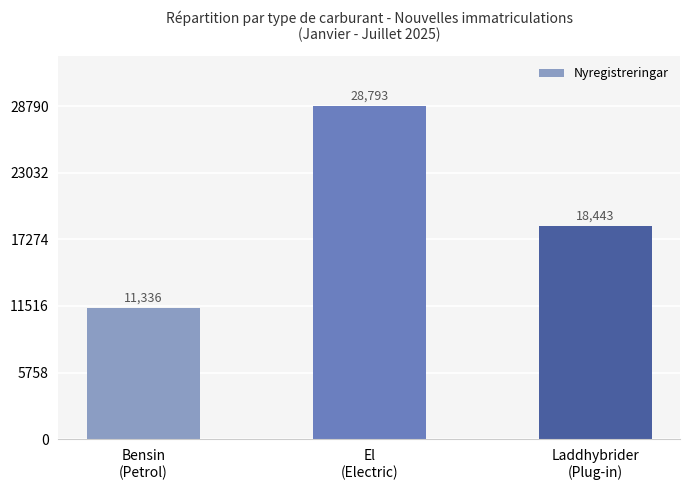

Reading left to right, extract all data points from this chart.

11336	28793	18443